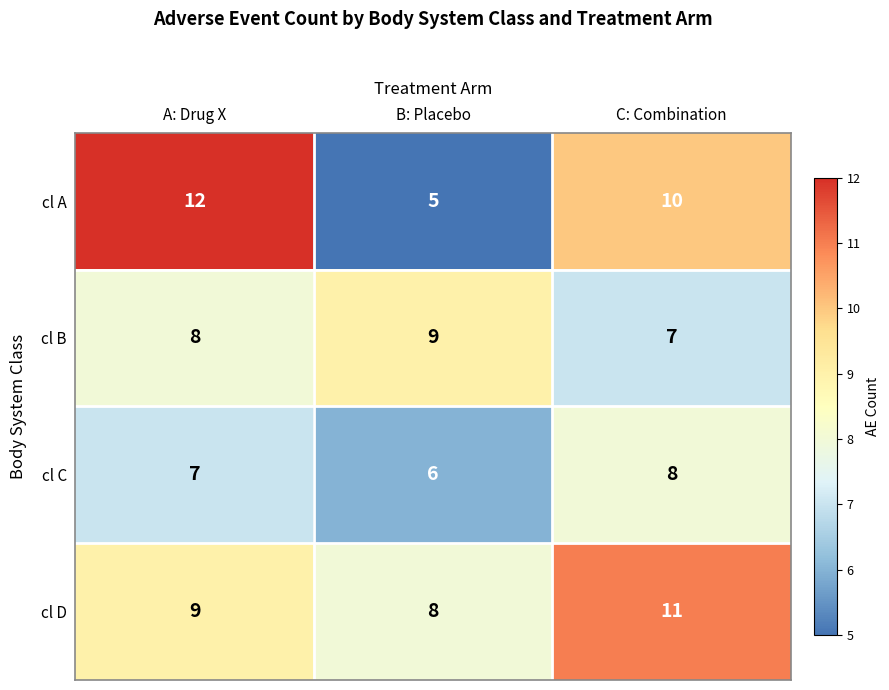

The value of cl C at A: Drug X is 7. True or false?

True